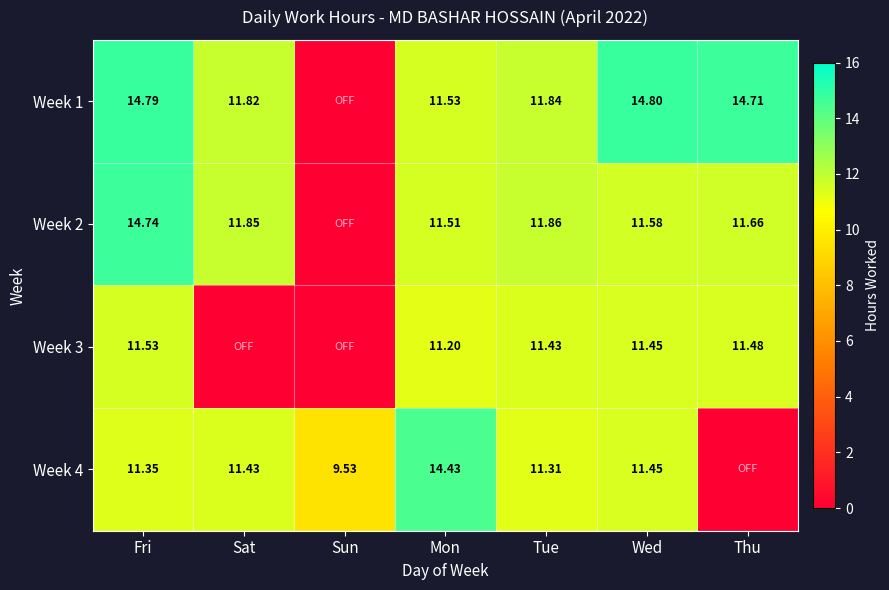

What is the difference between the highest and lowest values at Mon?

3.2